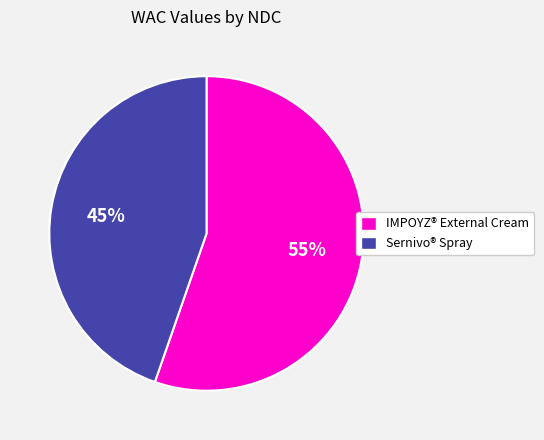

Combined, do IMPOYZ® External Cream and Sernivo® Spray account for over 50%?

Yes